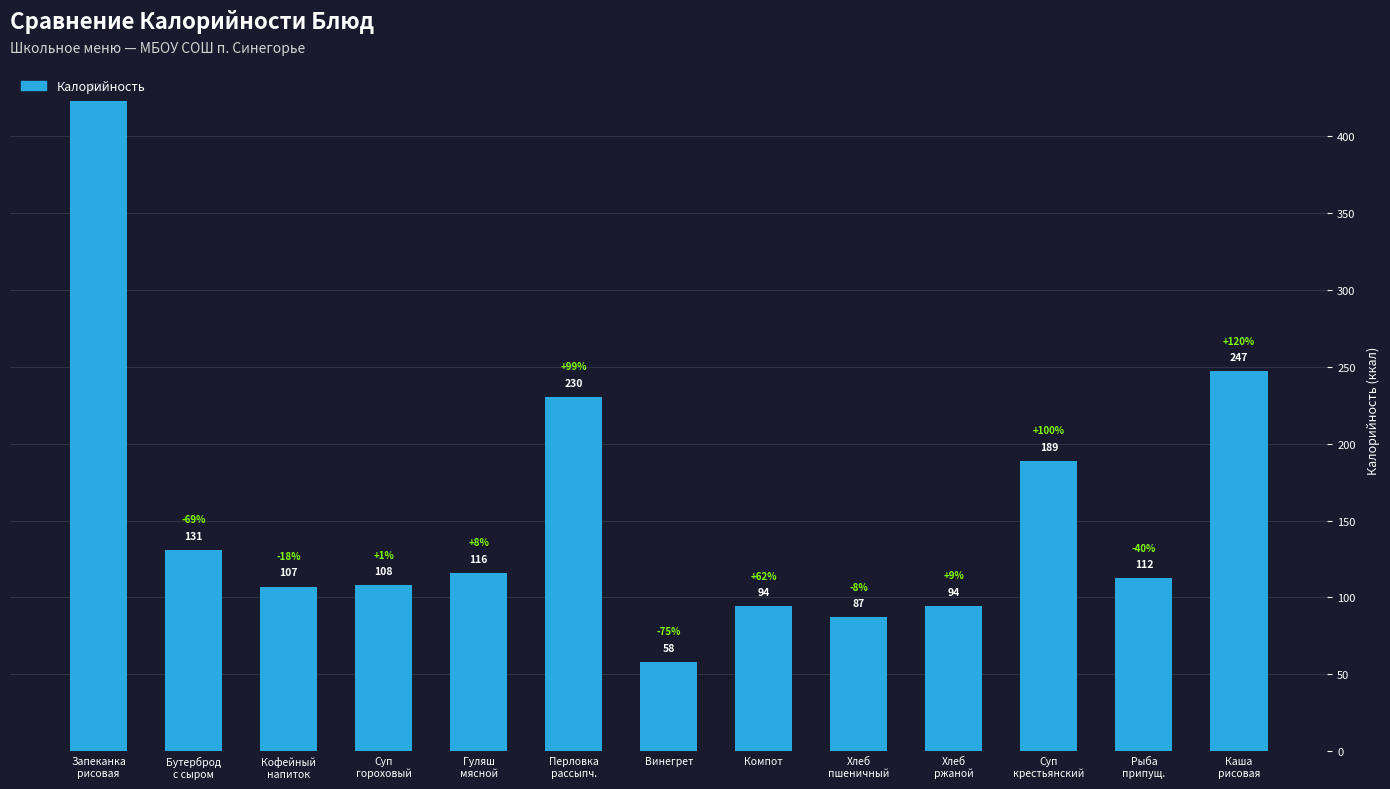

Which category has the lowest value across all series?

Винегрет